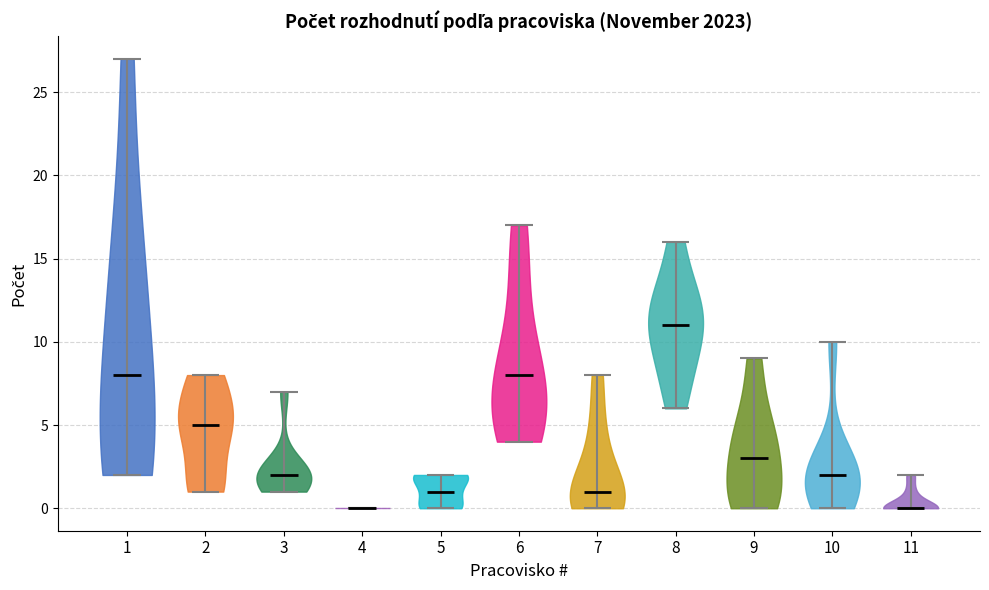

Reading left to right, read every violin against the y-axis: where its median line is, and the lowest and highest points it reaches. The values are not printed on the chart, so give them approximately, as read against the axis.

1: median line 8, lowest point 2, highest point 27
2: median line 5, lowest point 1, highest point 8
3: median line 2, lowest point 1, highest point 7
4: median line 0, lowest point 0, highest point 0
5: median line 1, lowest point 0, highest point 2
6: median line 8, lowest point 4, highest point 17
7: median line 1, lowest point 0, highest point 8
8: median line 11, lowest point 6, highest point 16
9: median line 3, lowest point 0, highest point 9
10: median line 2, lowest point 0, highest point 10
11: median line 0, lowest point 0, highest point 2